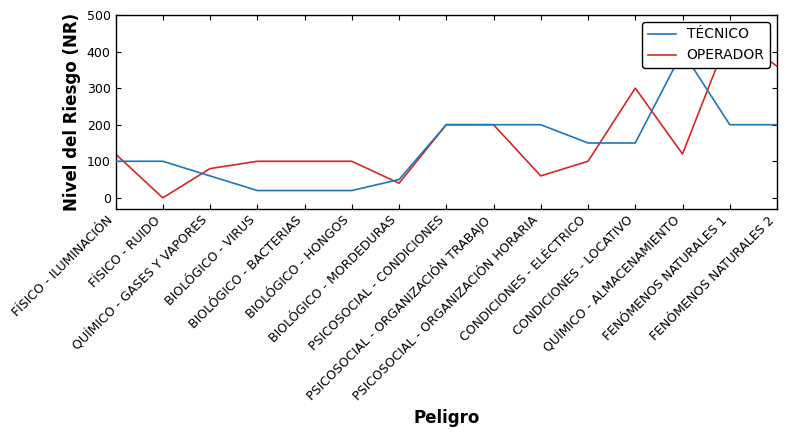

Which series has the widest spread of values?

OPERADOR